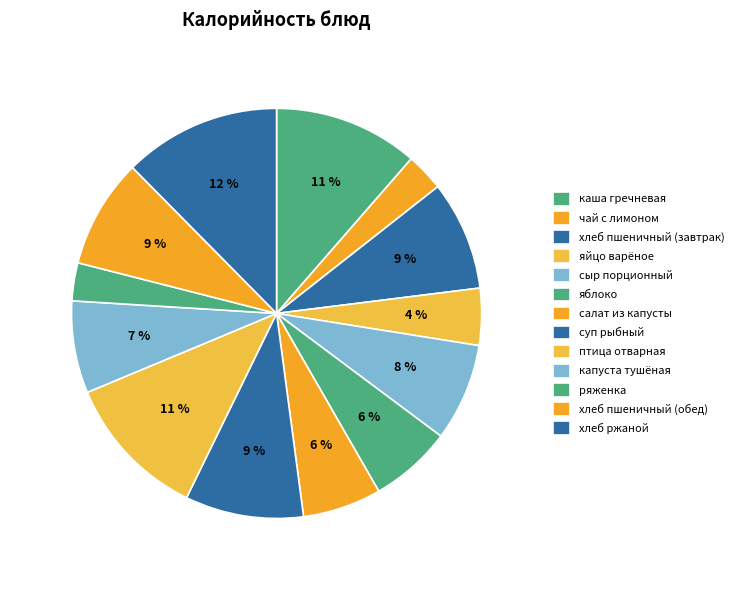

To the nearest percent, what is the average slice percentage?

8%